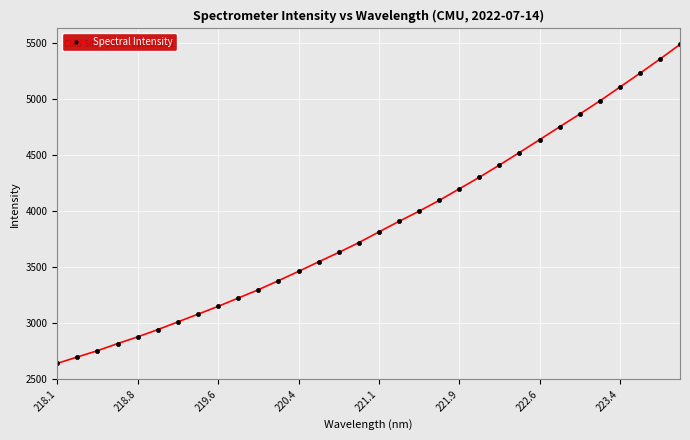

How many values are below 3813?

16